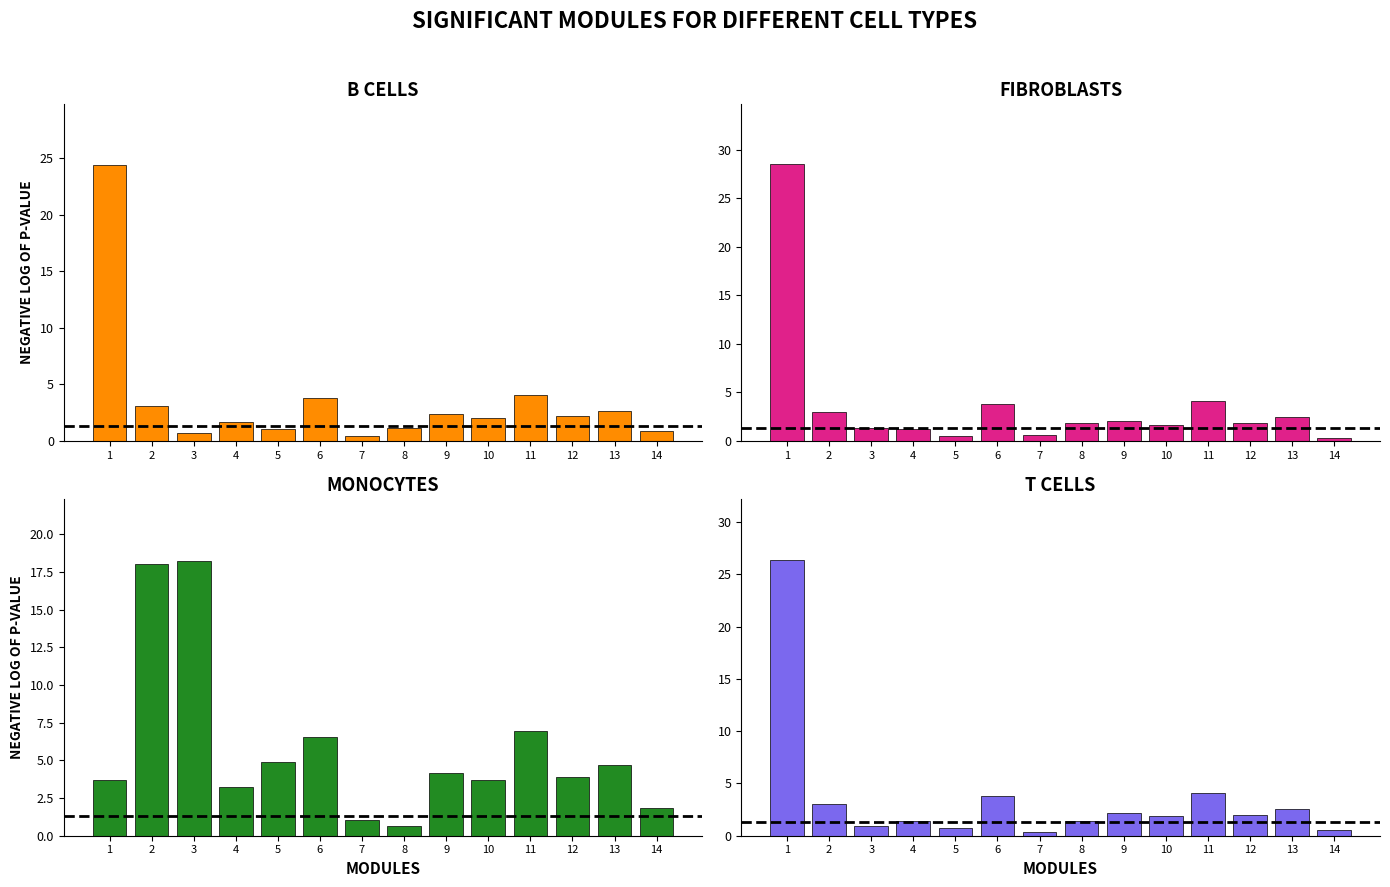

What is the sum of all T CELLS values?

51.4